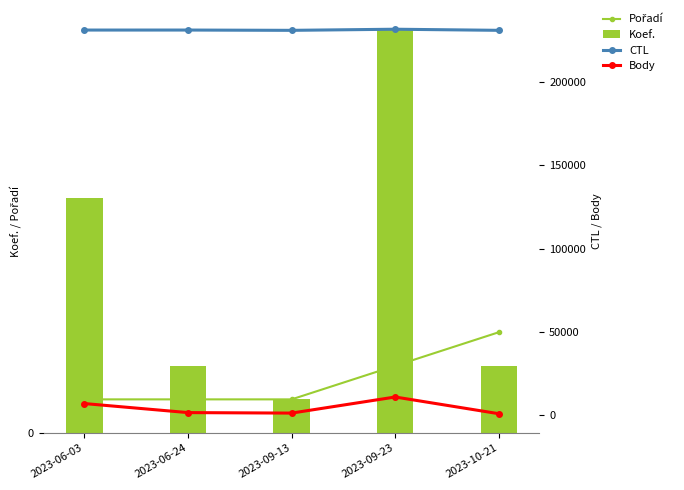

How many data points in Koef. are above 2?

2